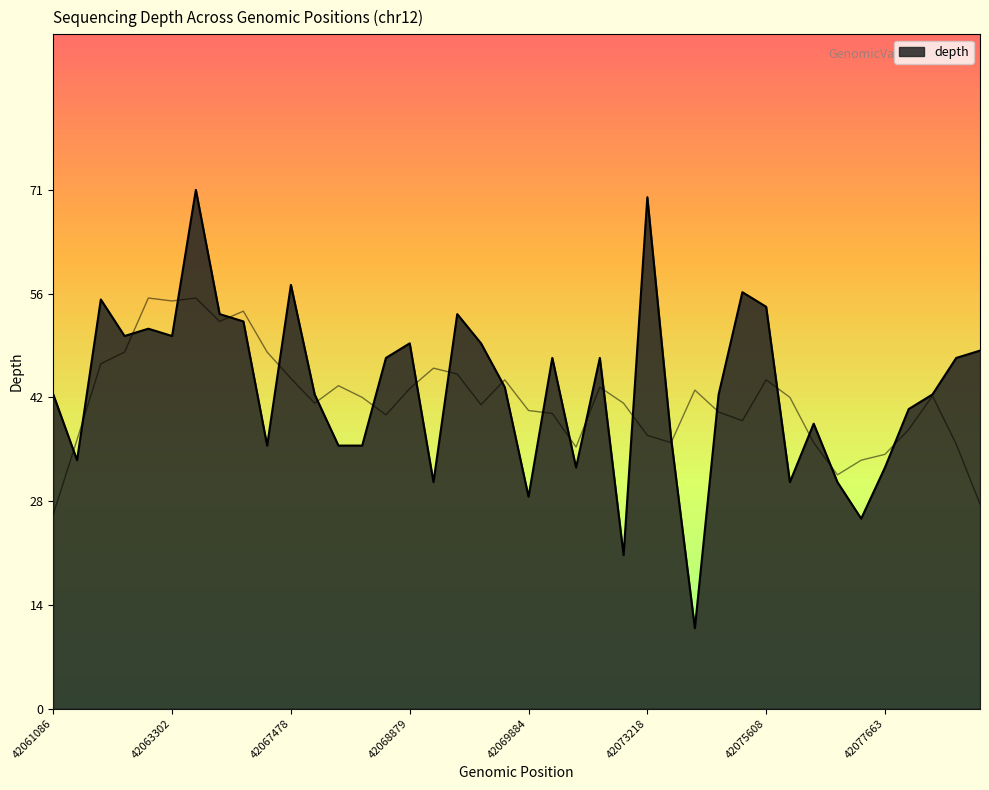

What is the ratio of the value at 42073476 to the value at 42071380?

1.1